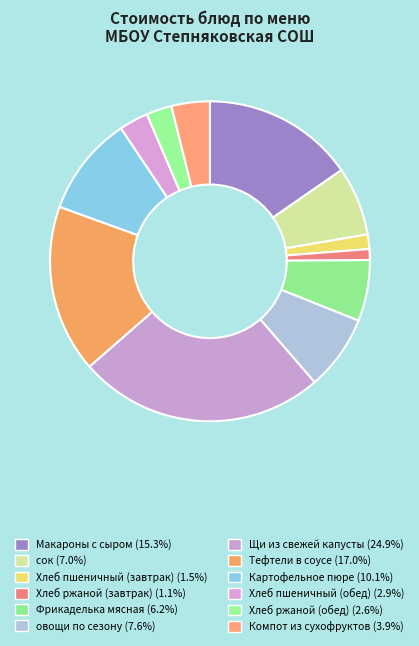

How many slices are in this pie chart?

12